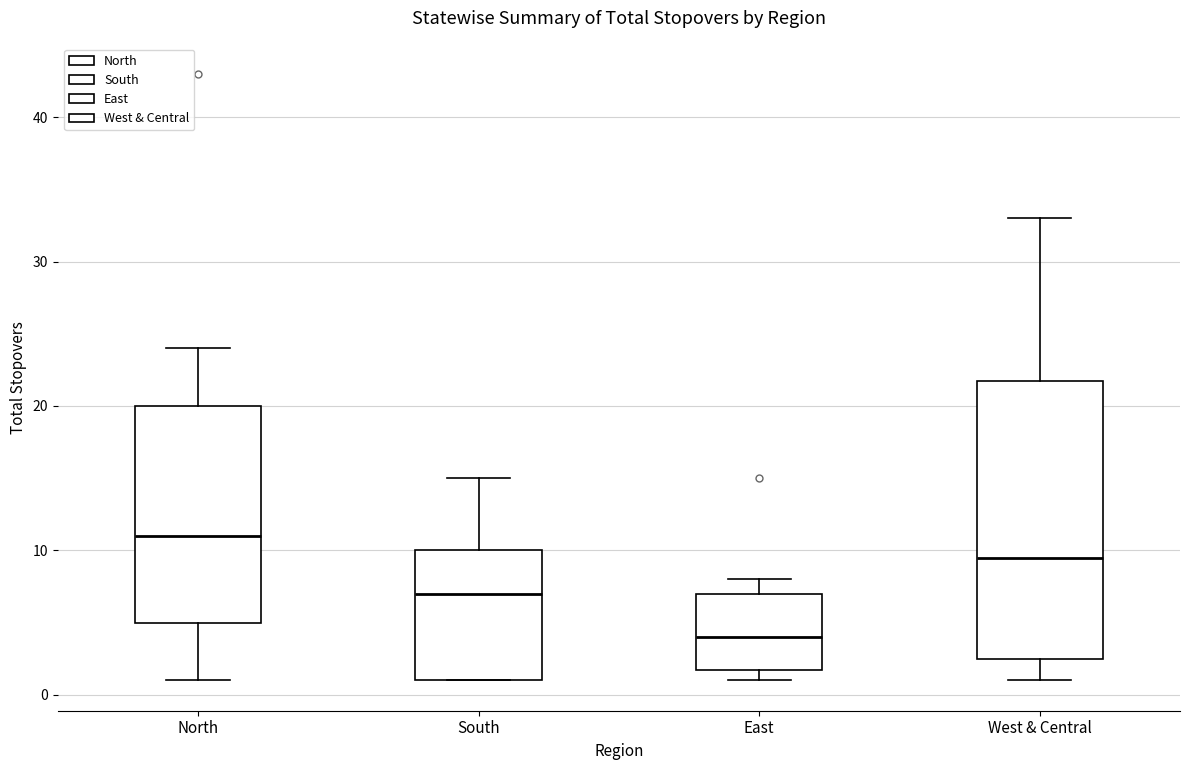

Reading left to right, read every box against the y-axis: the position of its median line, the range the box covers, and the ends of its whiskers. The values are not printed on the chart, so give them approximately, as read against the axis.

North: median 11, box 5 to 20, whiskers 1 to 24
South: median 7, box 1 to 10, whiskers 1 to 15
East: median 4, box 2 to 7, whiskers 1 to 8
West & Central: median 10, box 3 to 22, whiskers 1 to 33